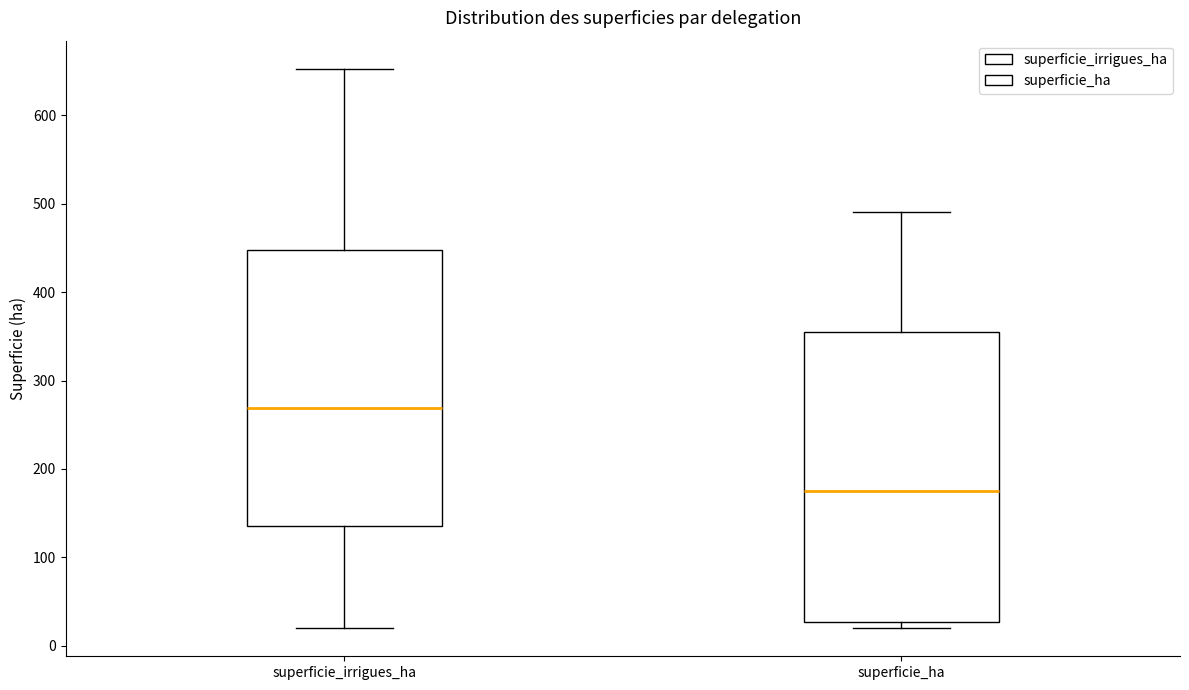

Where is the upper edge of the box for superficie_irrigues_ha on the y-axis? The values are not printed on the chart, so give them approximately, as read against the axis.

450